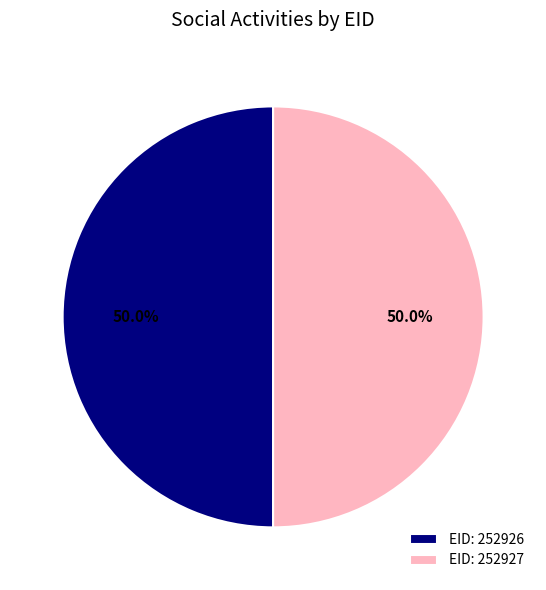

Approximately how many times larger is the value at EID: 252927 compared to EID: 252926?

1.0